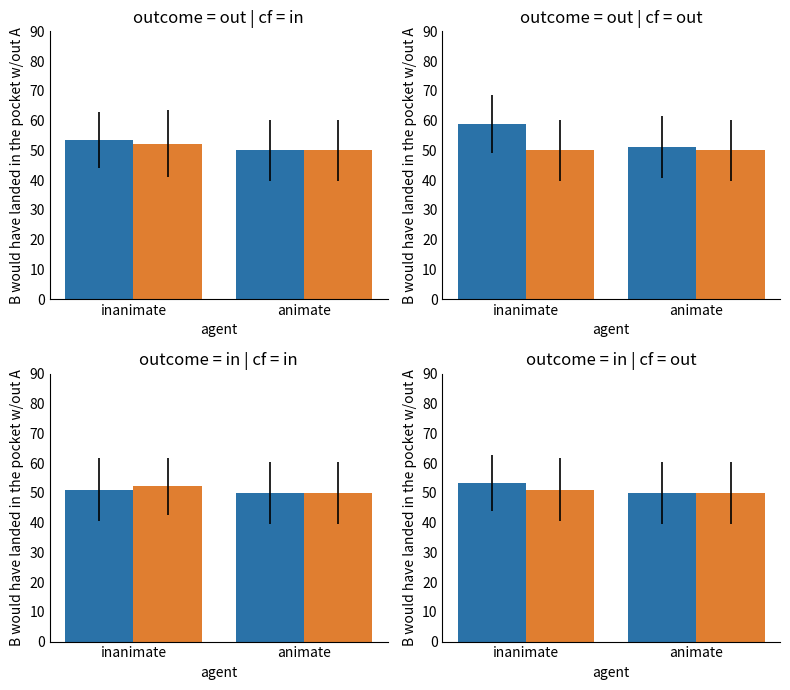

Count the number of categories in the chart.

2